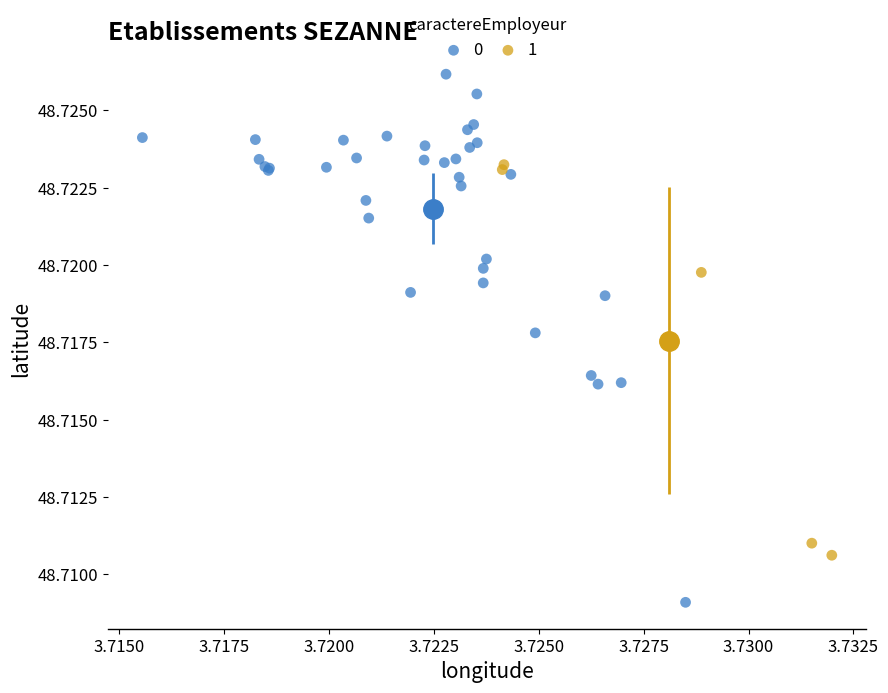

Which series has the widest spread of Y values?

0